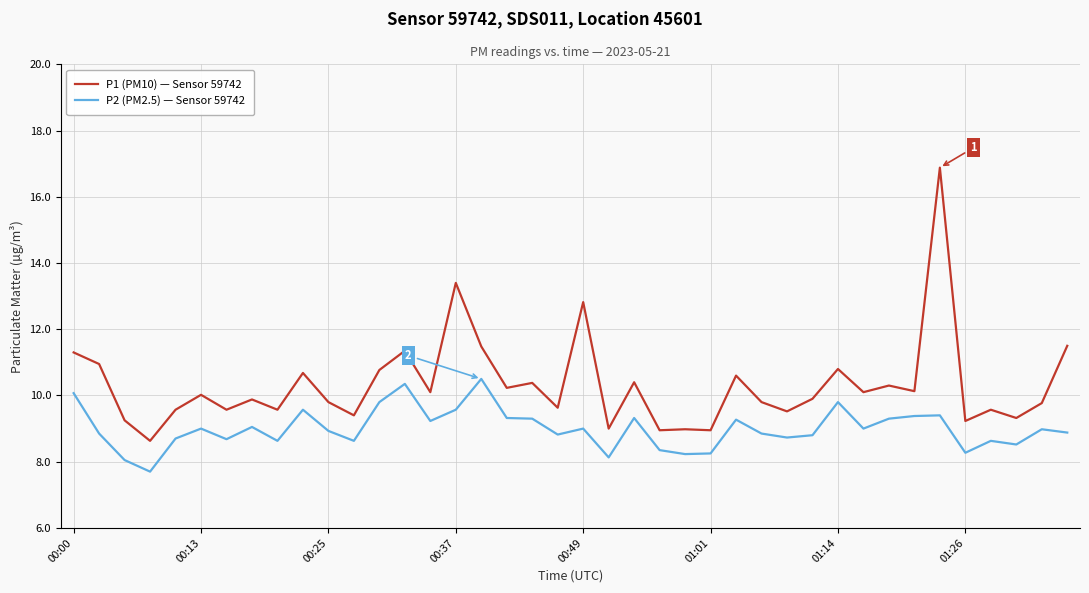

Which series has the widest spread of values?

P1 (PM10) — Sensor 59742